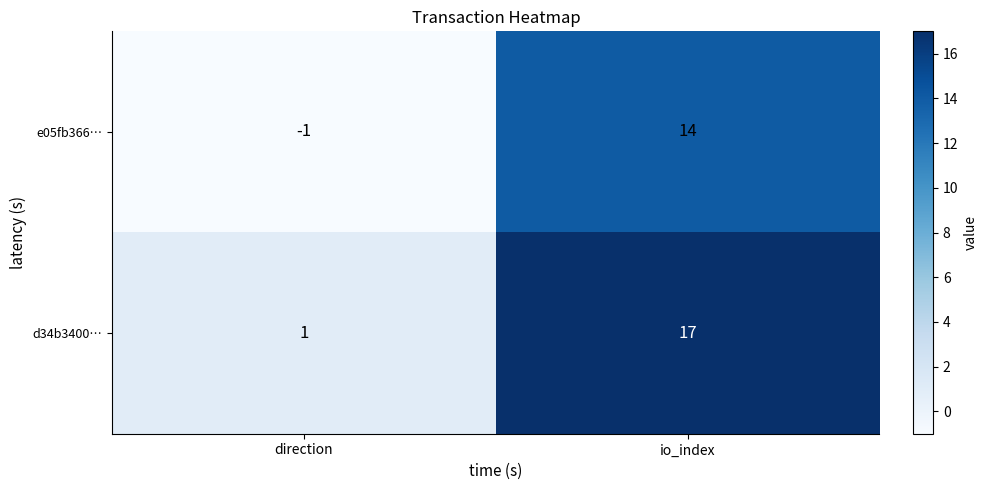

Where is e05fb366… nearest to the value 6?

direction